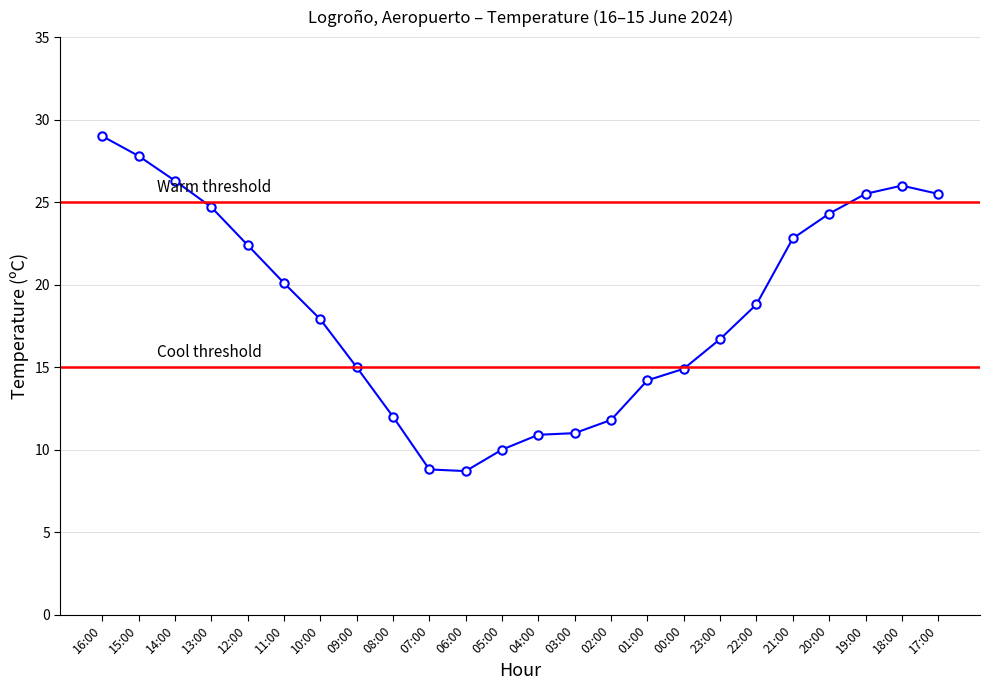

Which category has the highest value across all series?

16:00